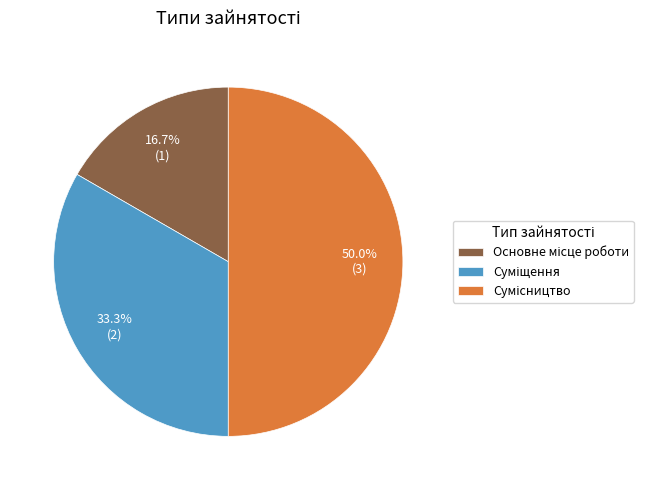

To the nearest percent, what percentage of the pie is Основне місце роботи?

17%